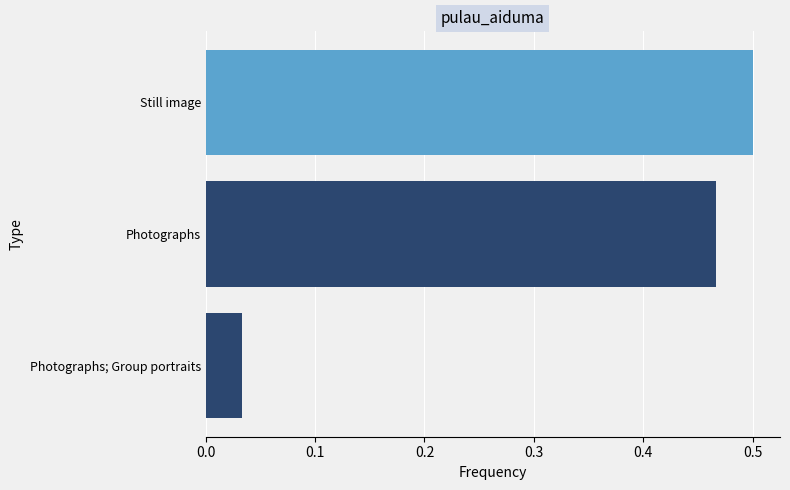

What is the average value?

0.3